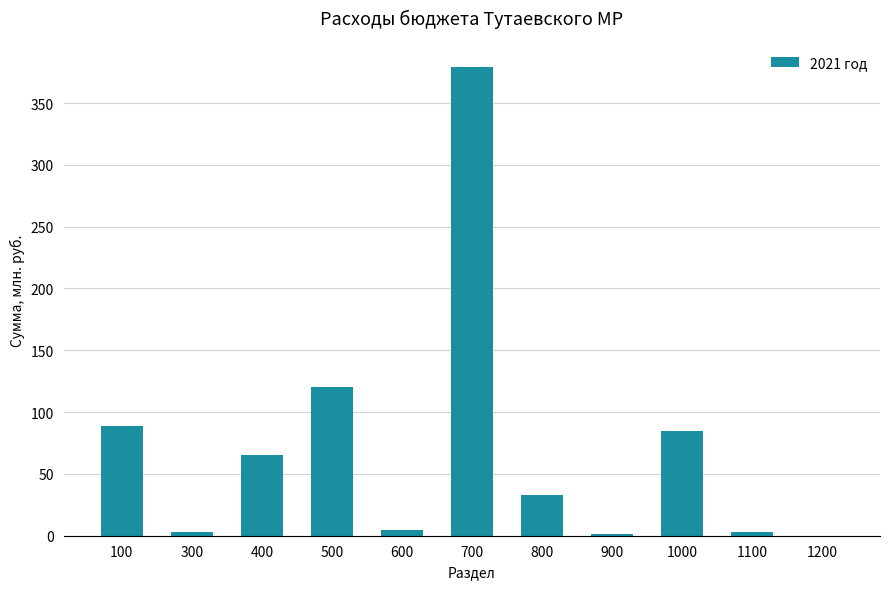

What is the greatest value displayed?

379.0